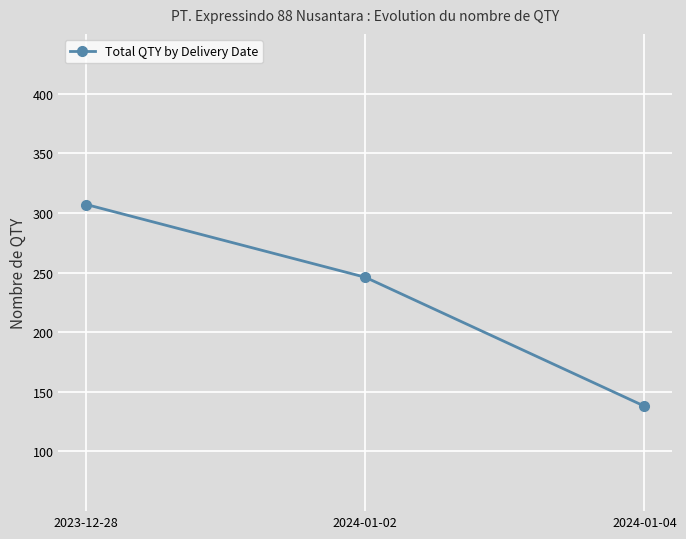

Reading right to left, what are all the values shown in this chart?

2024-01-04=138	2024-01-02=246	2023-12-28=307